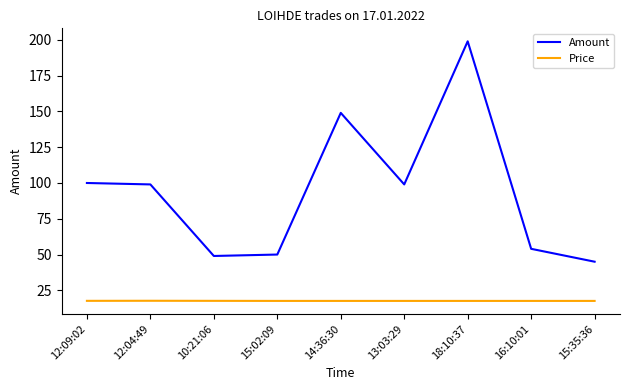

Which series has the largest total across all categories?

Amount